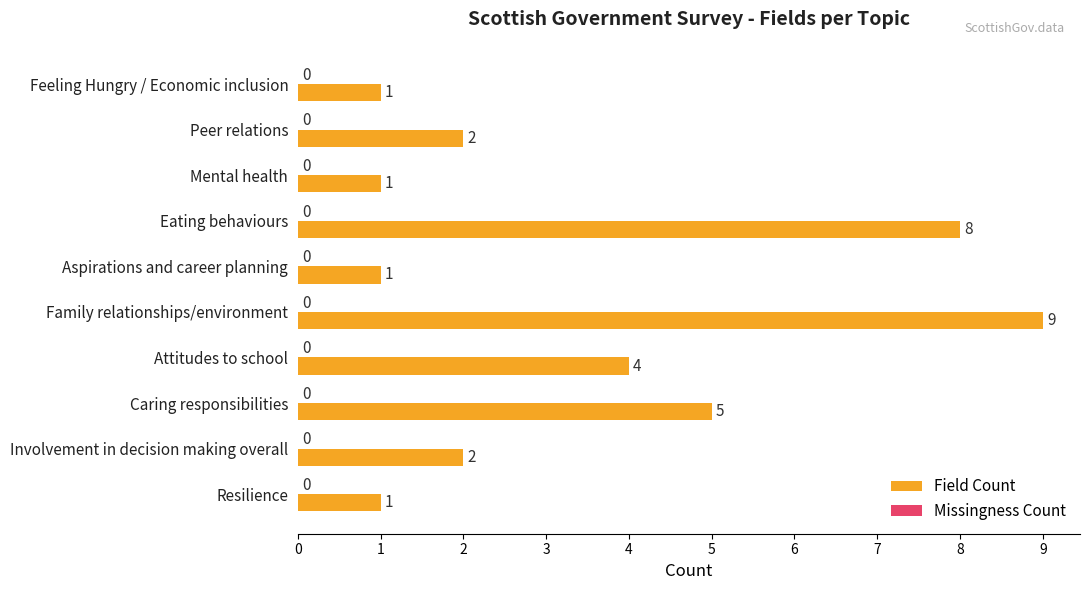

What is the average value?

3